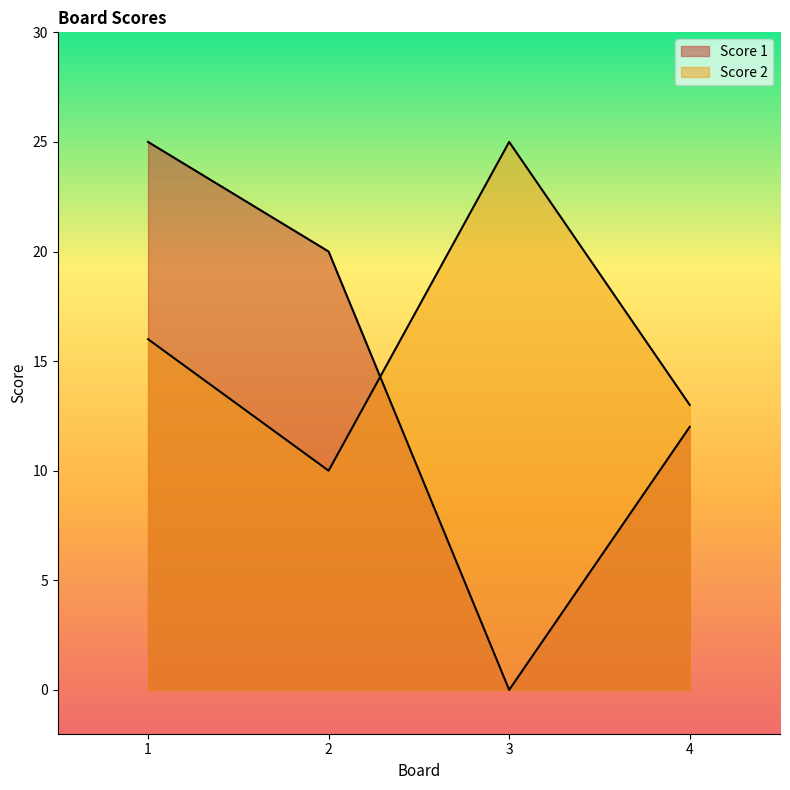

Reading left to right, list all the values displayed in this chart.

Score 1: 1=25	2=20	3=0	4=12
Score 2: 1=16	2=10	3=25	4=13